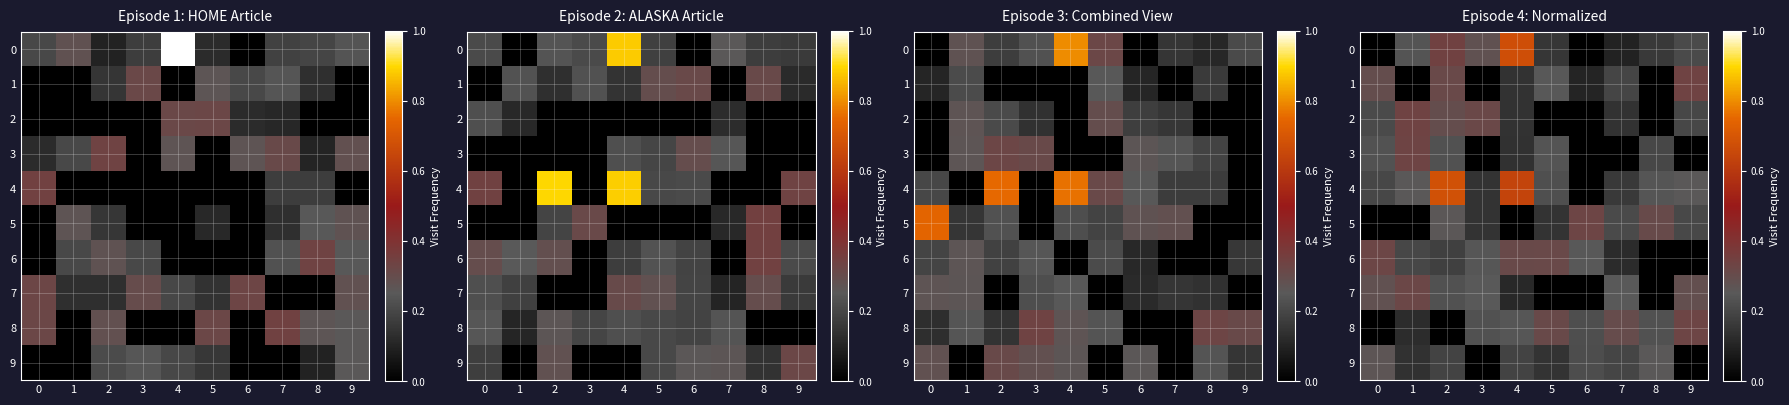

Count the number of data series in this chart.

10